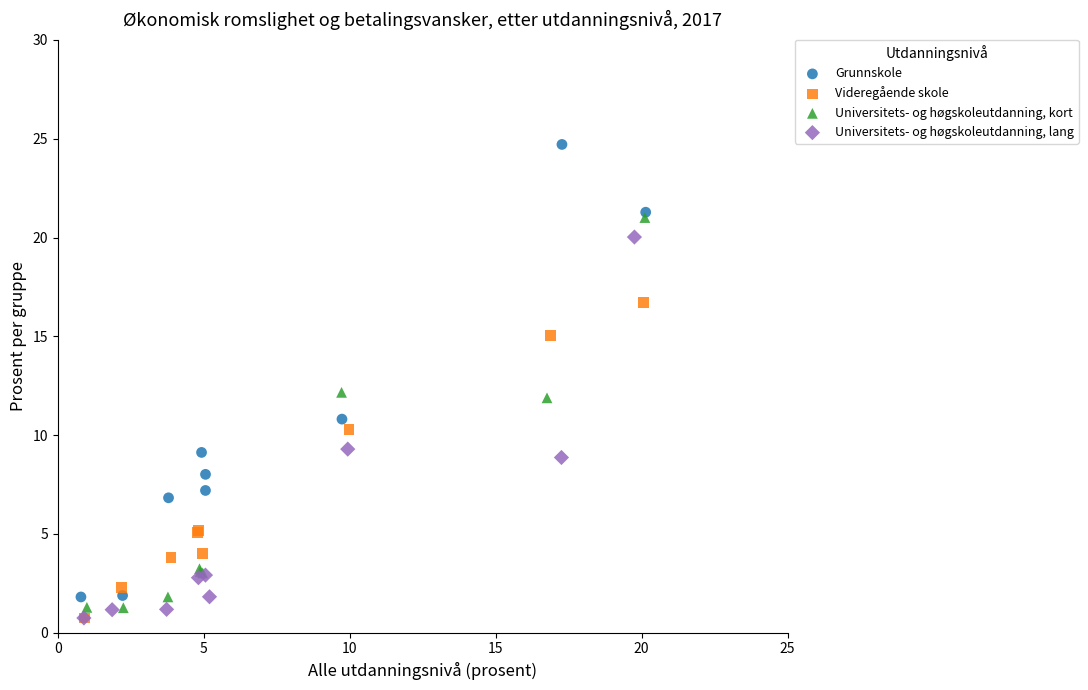

Which series has the widest spread of Y values?

Grunnskole